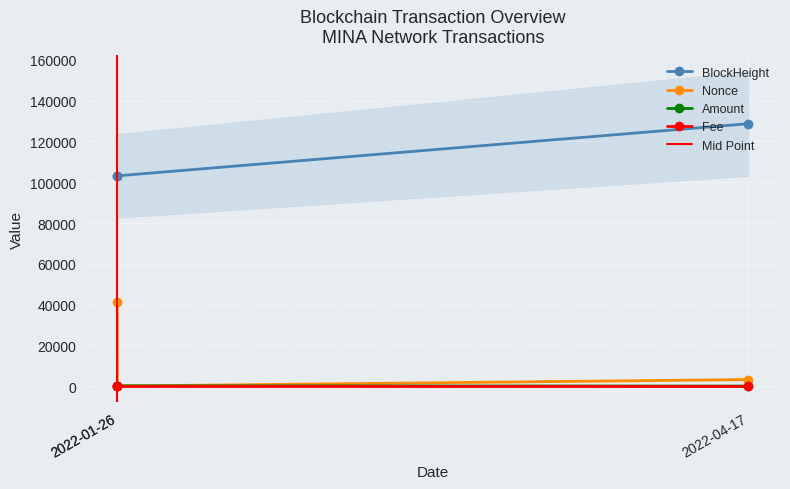

What are all the series names shown in the legend?

BlockHeight, Nonce, Amount, Fee